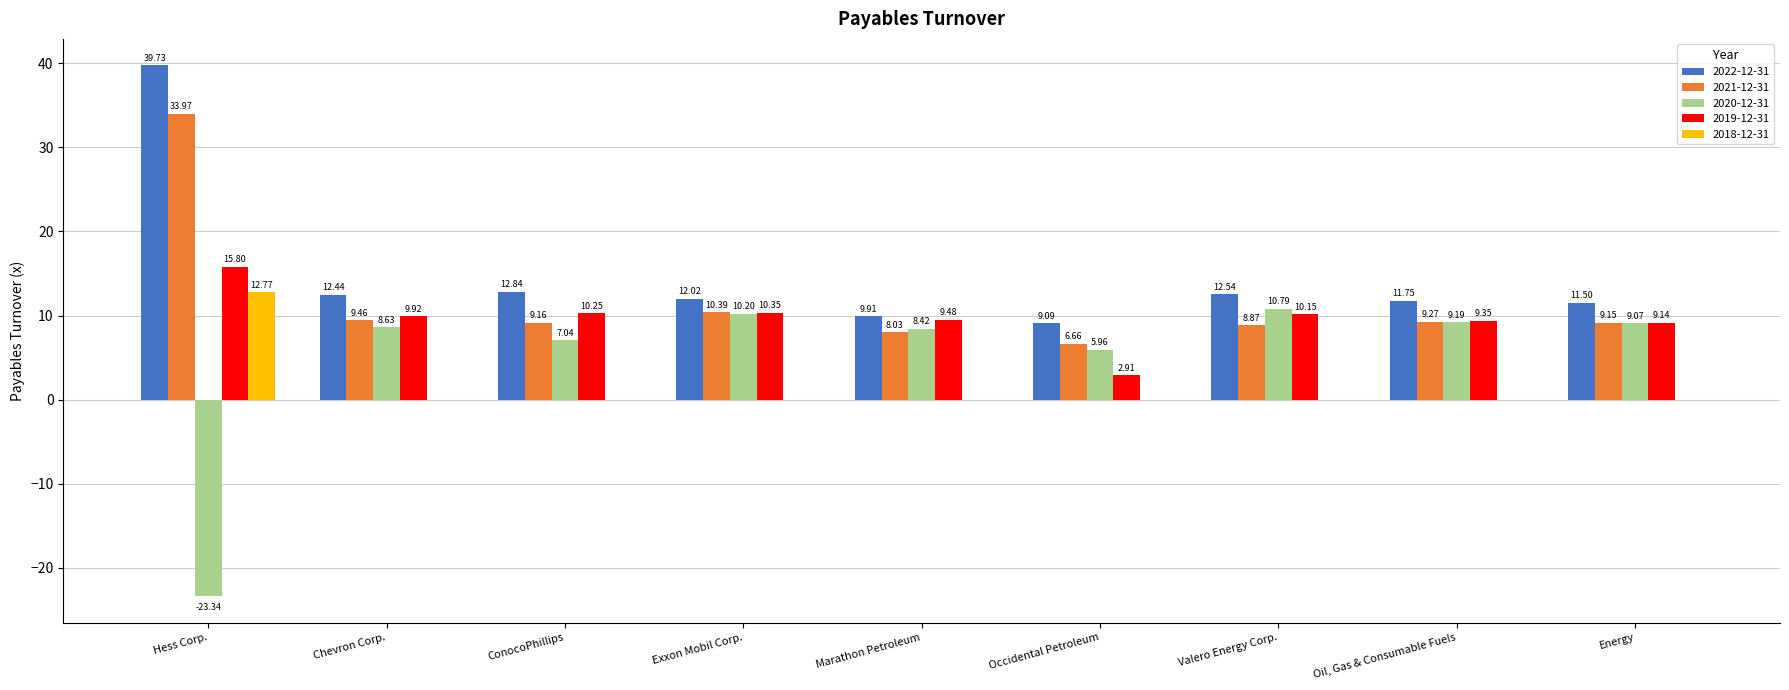

At which label does 2018-12-31 reach its peak?

Hess Corp.